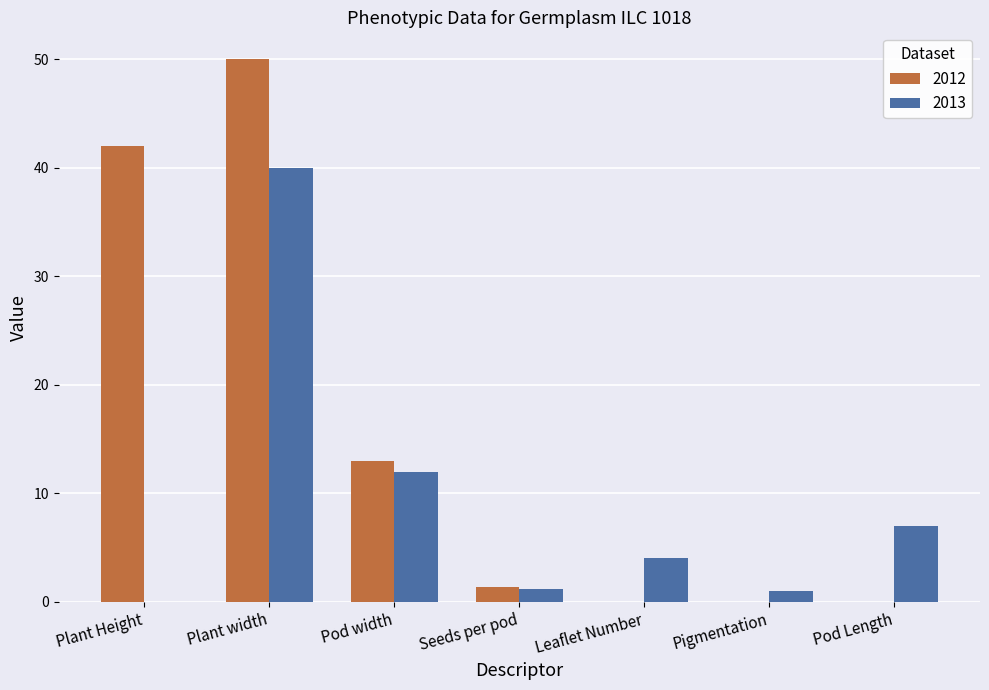

Which series has the largest total across all categories?

2012